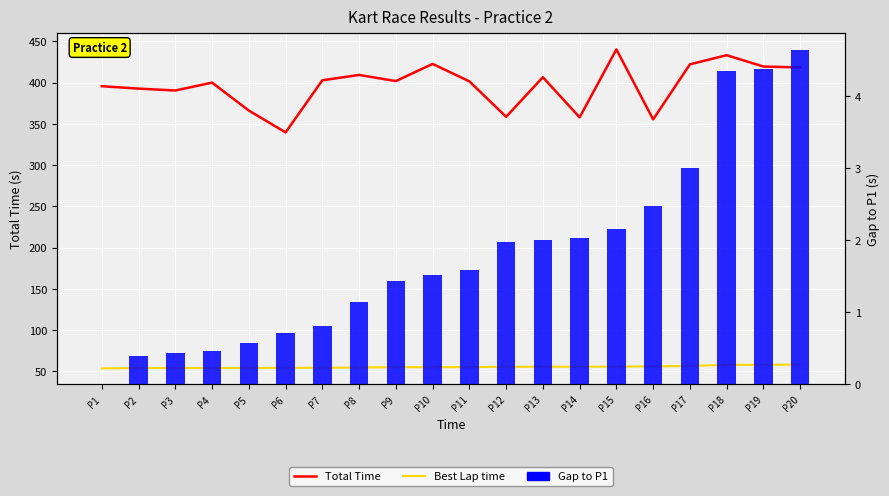

What is the value of the Total Time bar at the 13th from the left?

406.7